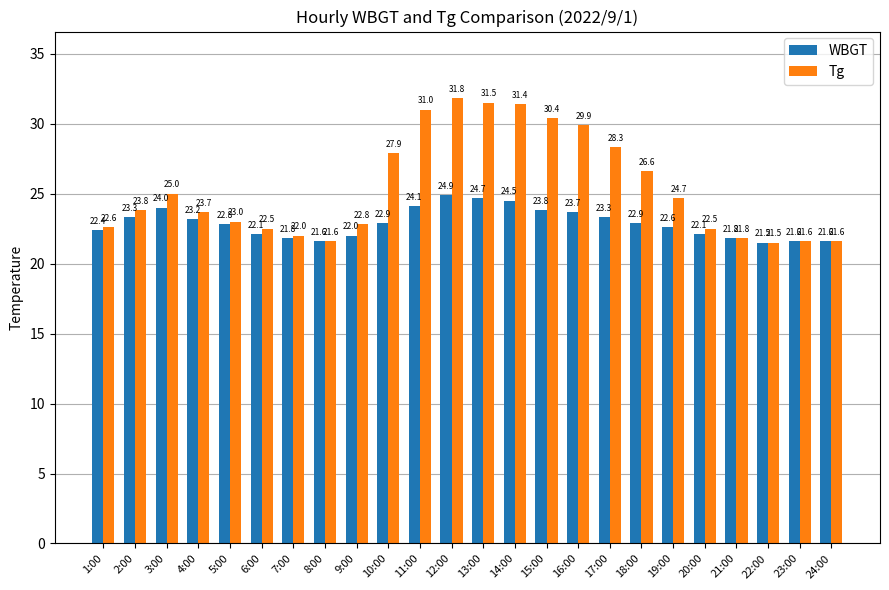

Which category has the lowest value in the WBGT series?

22:00